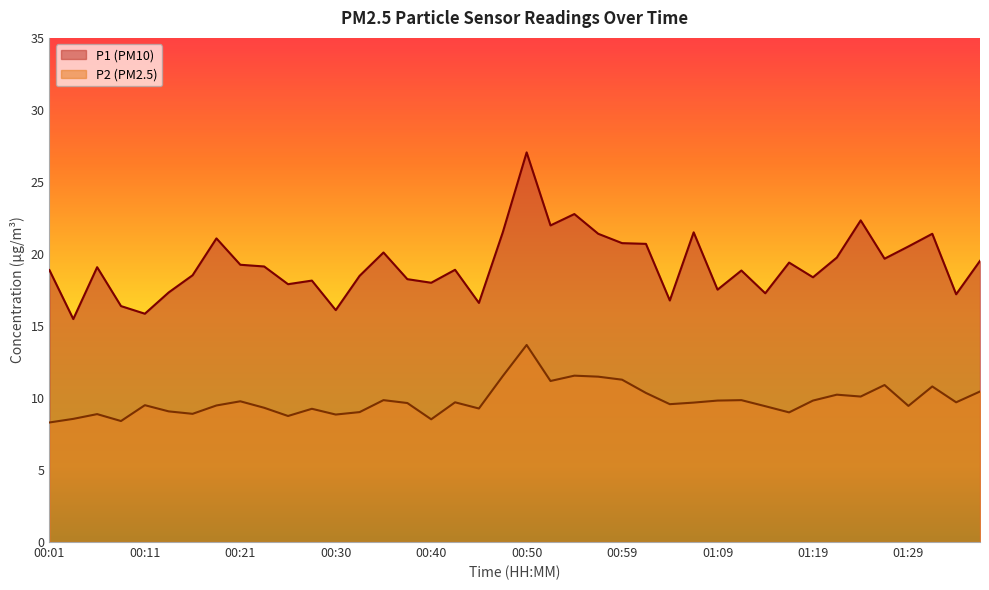

True or false: P2 has more than 0 points higher than both neighbors.

True